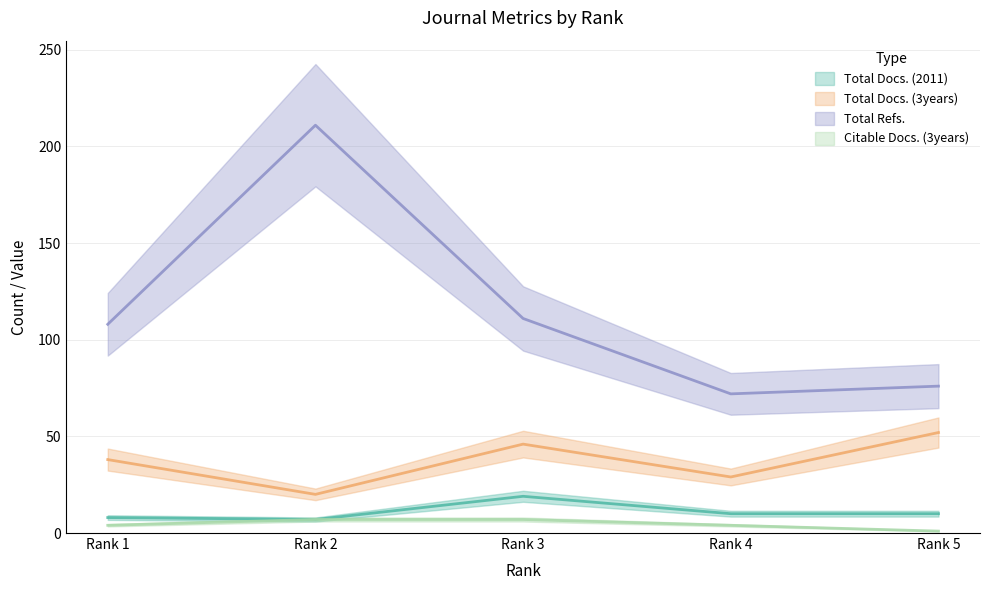

How many interior local peaks does the Total Docs. (2011) series have?

1